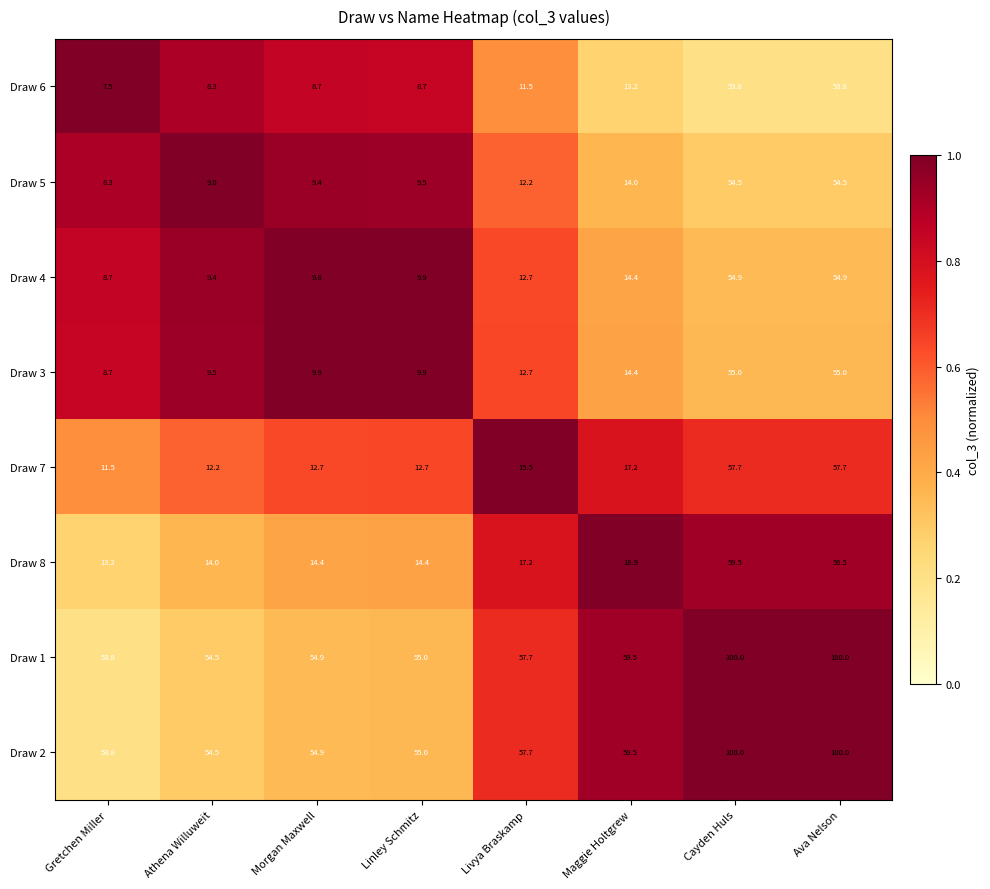

What is the difference between the Draw 3 values at Linley Schmitz and Athena Willuweit?

0.4